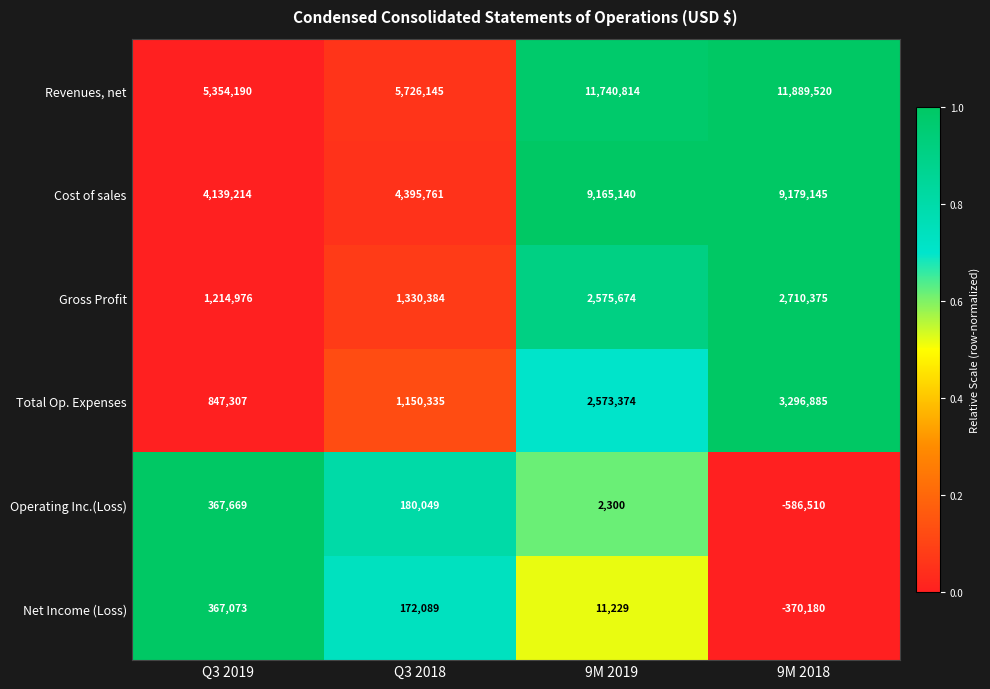

What is the difference between the highest and lowest values at 9M 2019?

11738514